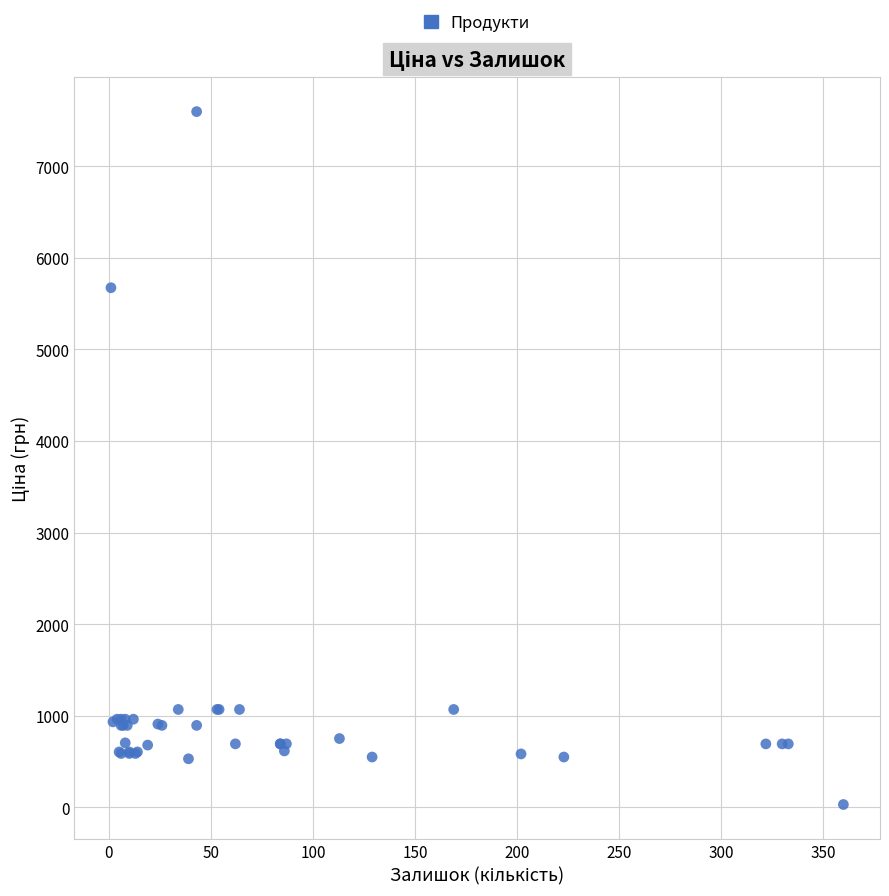

What Y value in the scatter plot is closest to 3814?

5673.8